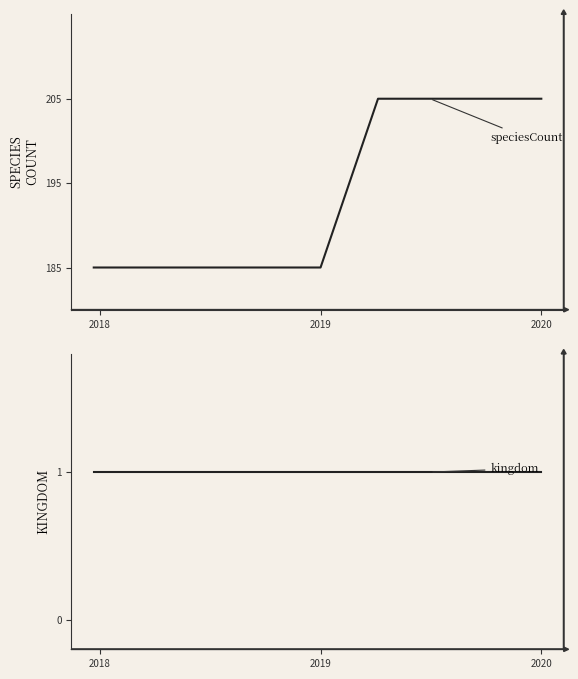

Between 2018 and 2019, which is larger?

2018